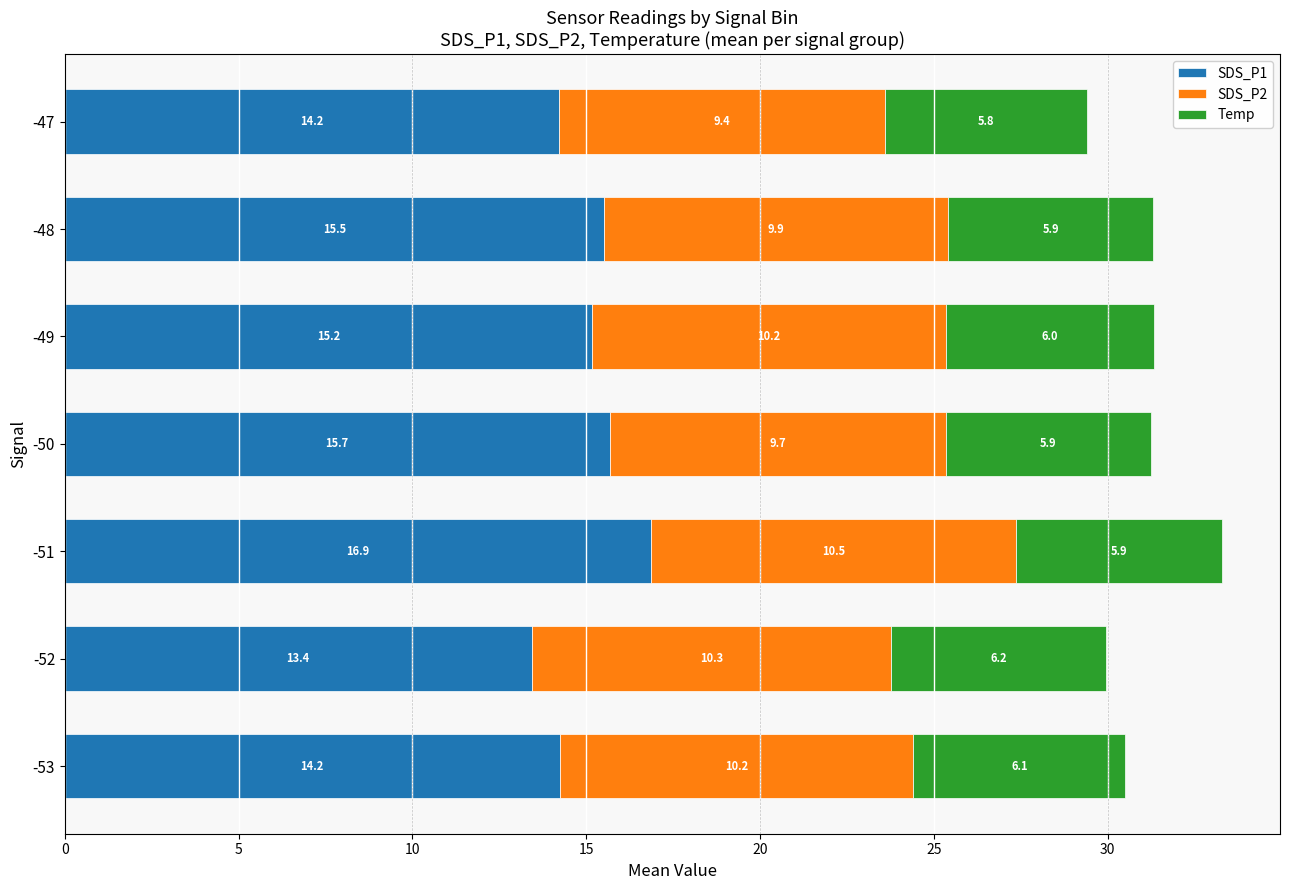

At which label does SDS_P1 reach its peak?

-51